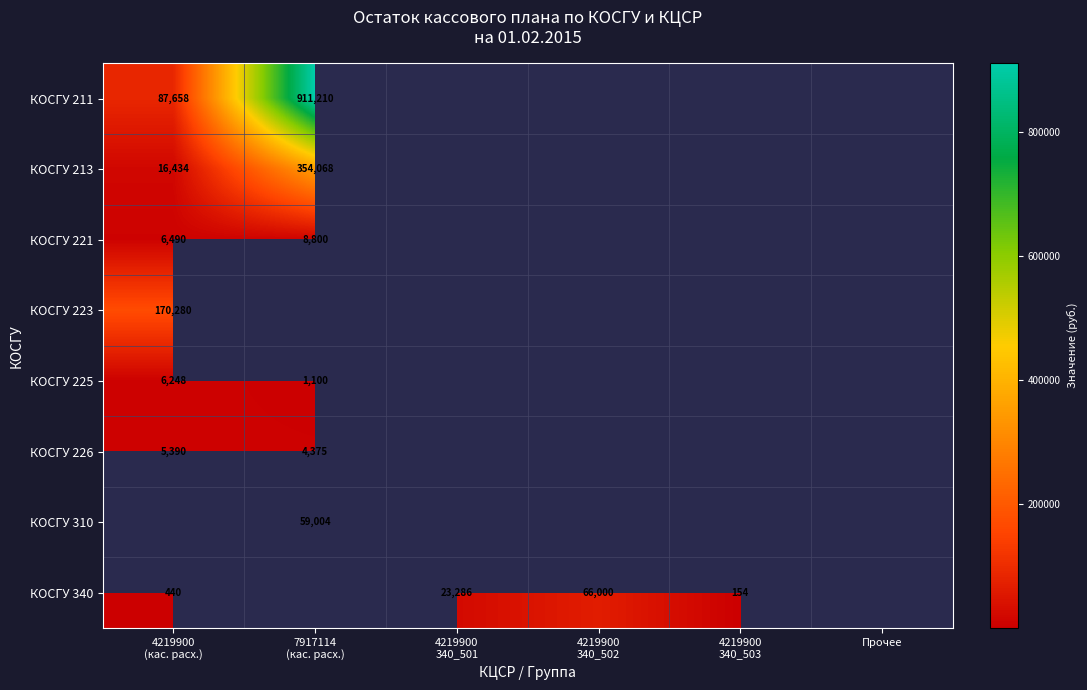

At which category is the sum across all series the highest?

7917114
(кас. расх.)